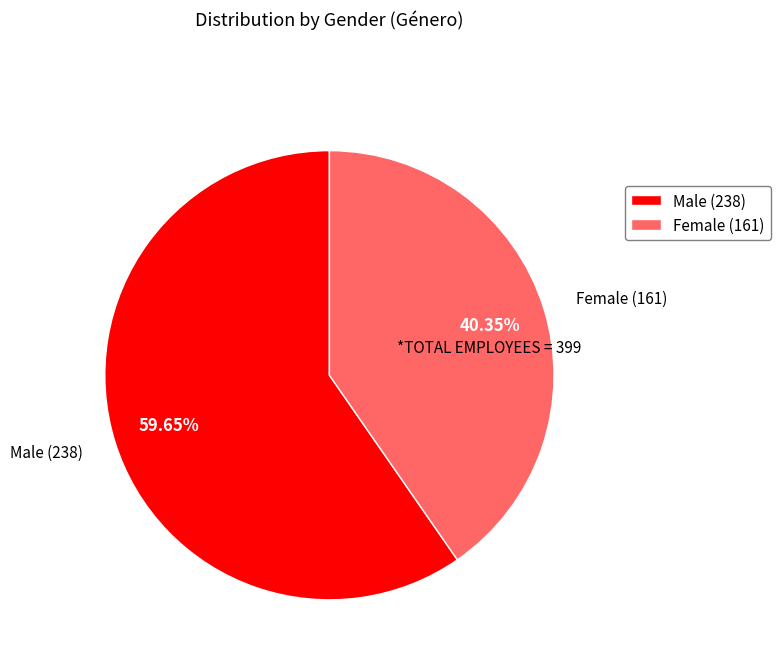

What is the ratio of the value at Female (161) to the value at Male (238)?

0.7